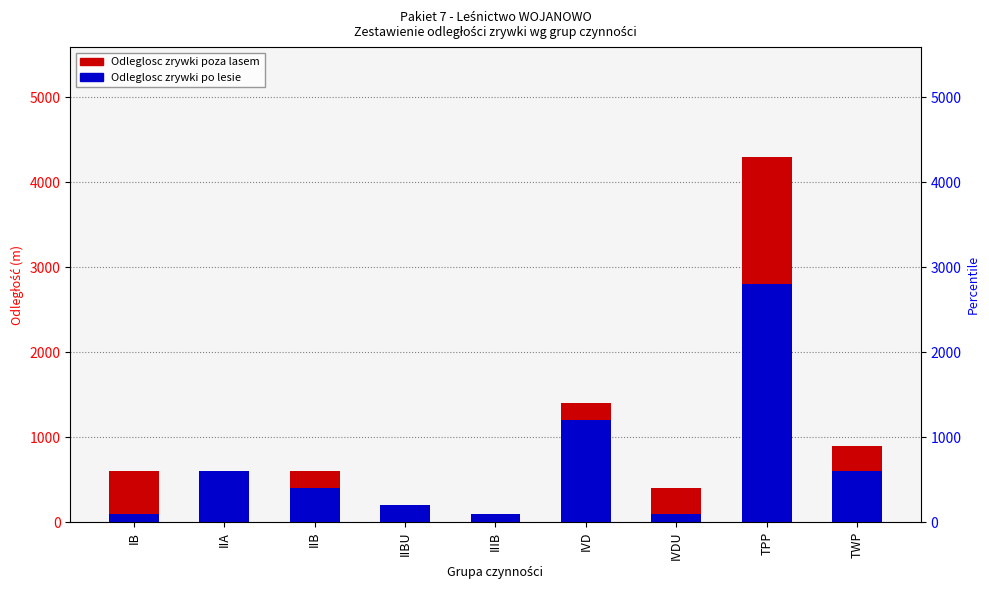

What is the total value across all series at IIA?

600